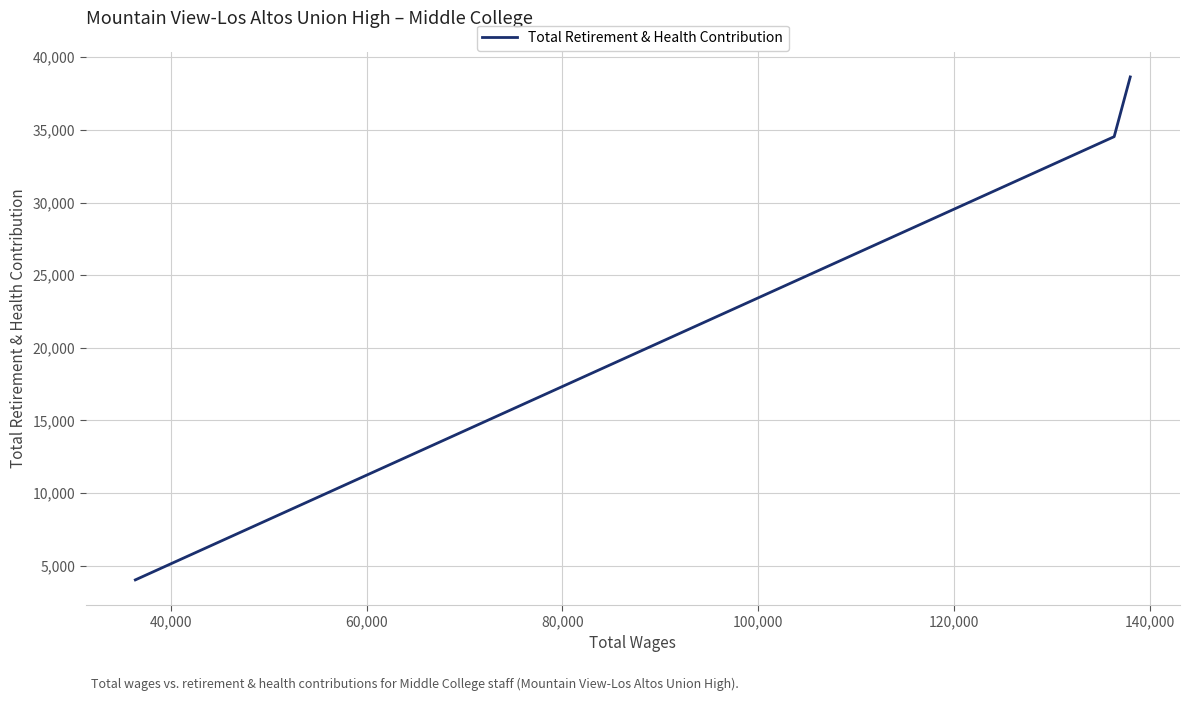

What is the sum of all values?

77209